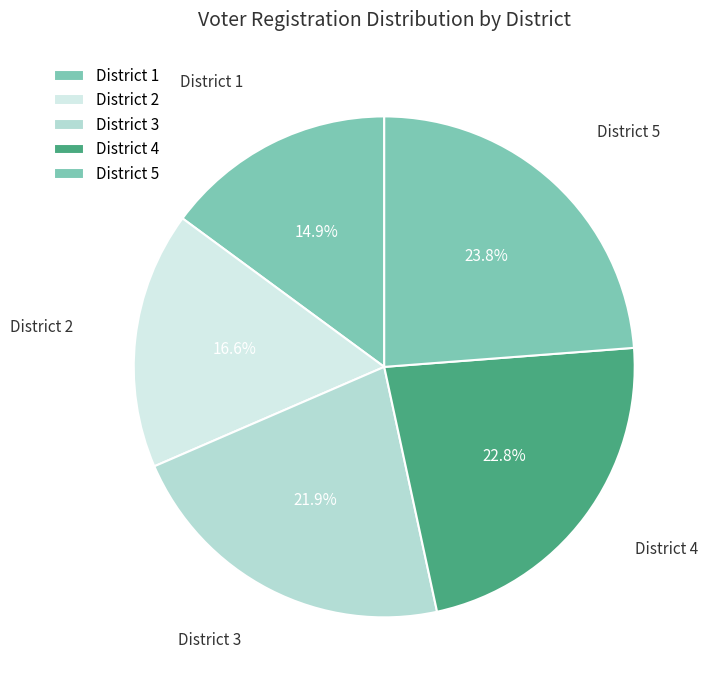

Combined, do District 1 and District 3 account for over 50%?

No